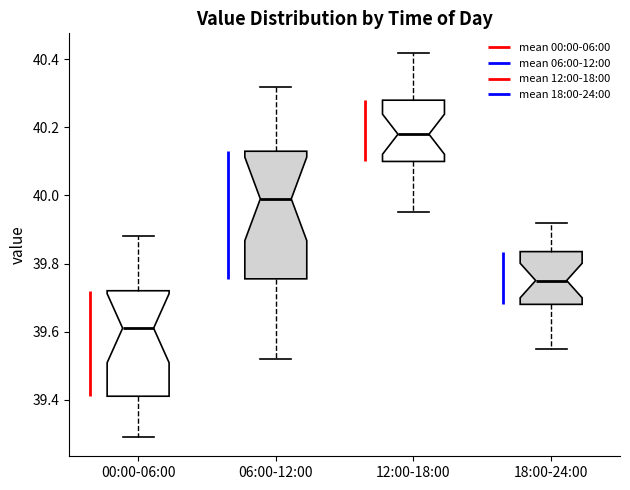

Reading left to right, read every box against the y-axis: the position of its median line, the range the box covers, and the ends of its whiskers. The values are not printed on the chart, so give them approximately, as read against the axis.

00:00-06:00: median 39.62, box 39.42 to 39.72, whiskers 39.30 to 39.88
06:00-12:00: median 40.00, box 39.76 to 40.14, whiskers 39.52 to 40.32
12:00-18:00: median 40.18, box 40.10 to 40.28, whiskers 39.96 to 40.42
18:00-24:00: median 39.76, box 39.68 to 39.84, whiskers 39.56 to 39.92